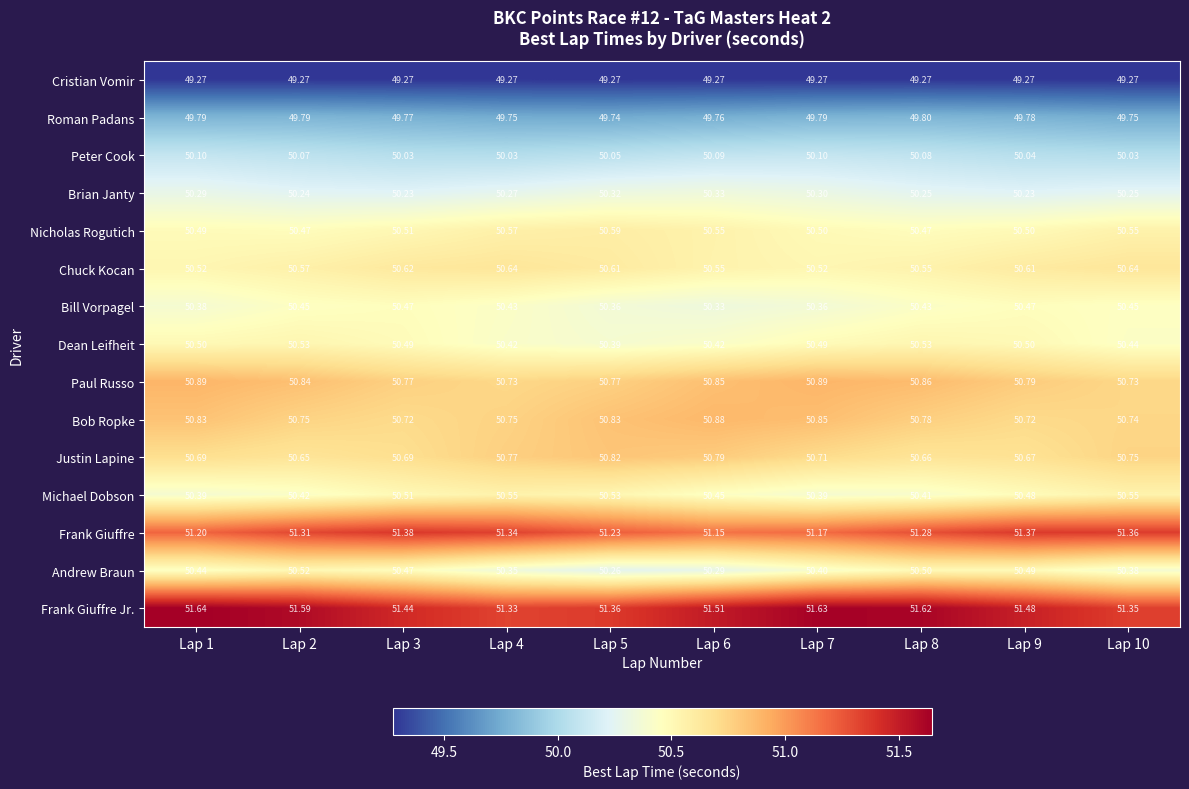

Which series has the largest total across all categories?

Frank Giuffre Jr.